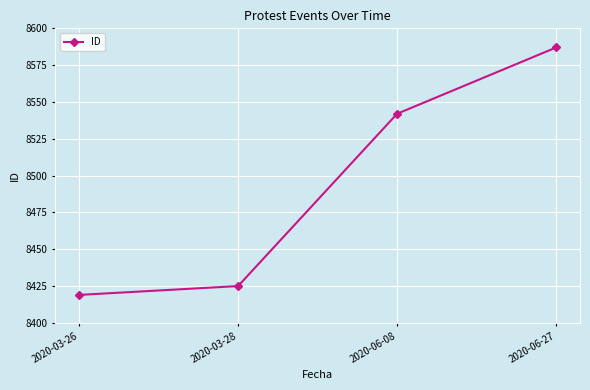

At which label is the value closest to 8503?

2020-06-08